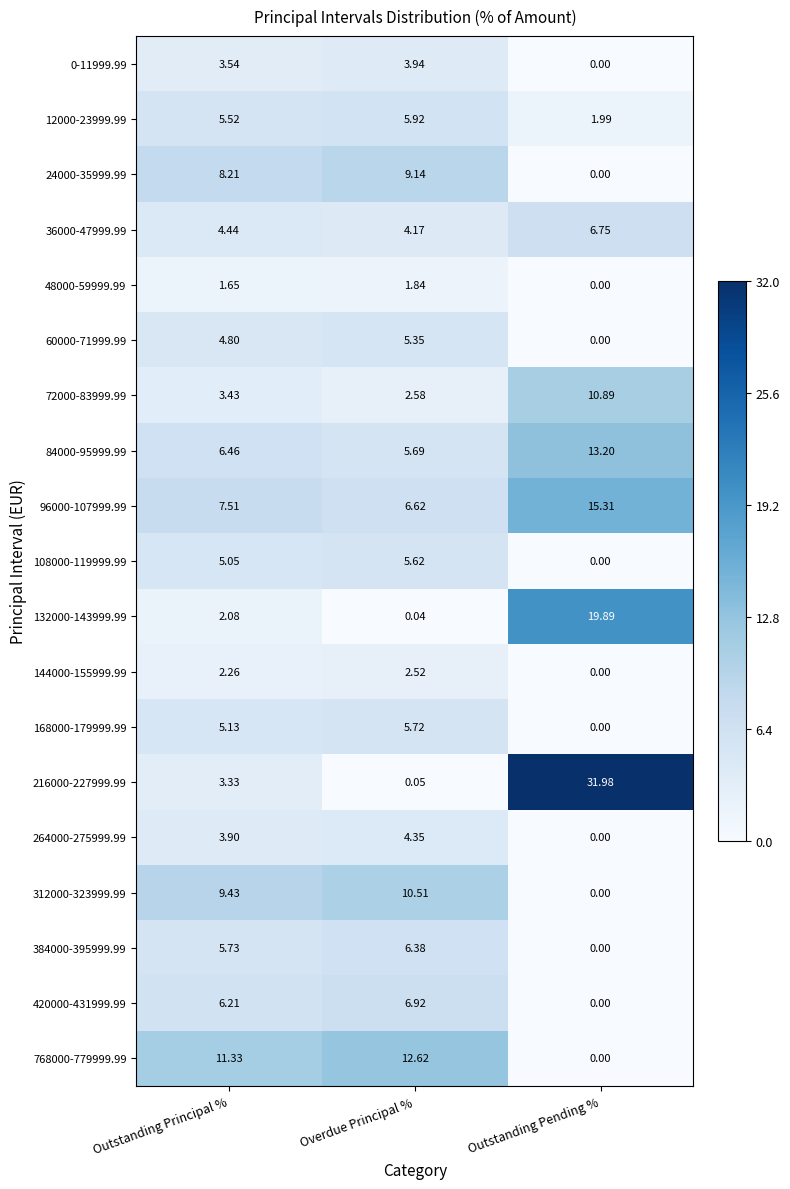

Count the number of data series in this chart.

19